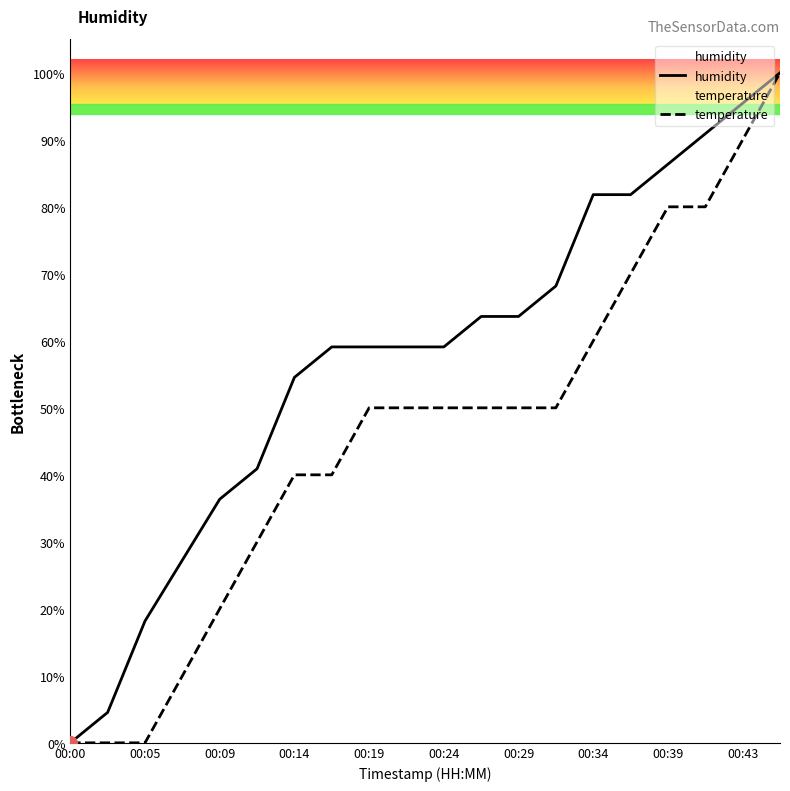

True or false: temperature has a value of 13.0 at 00:29.

False